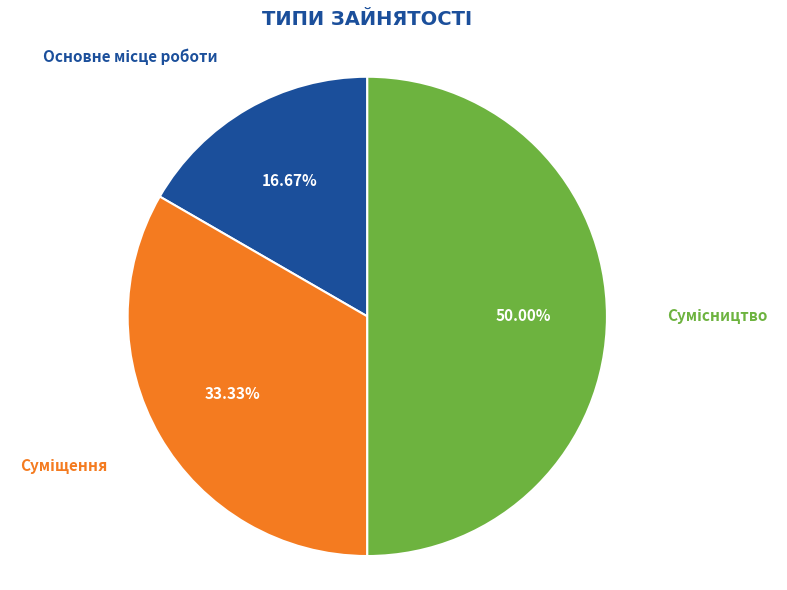

What is the smallest slice in the pie chart?

Основне місце роботи